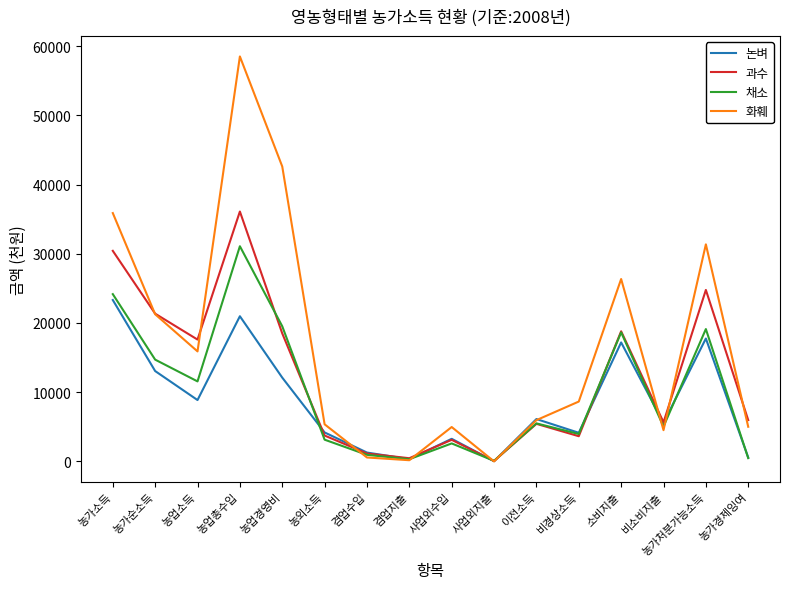

What is the difference between the maximum and minimum values in the 화훼 series?

58494